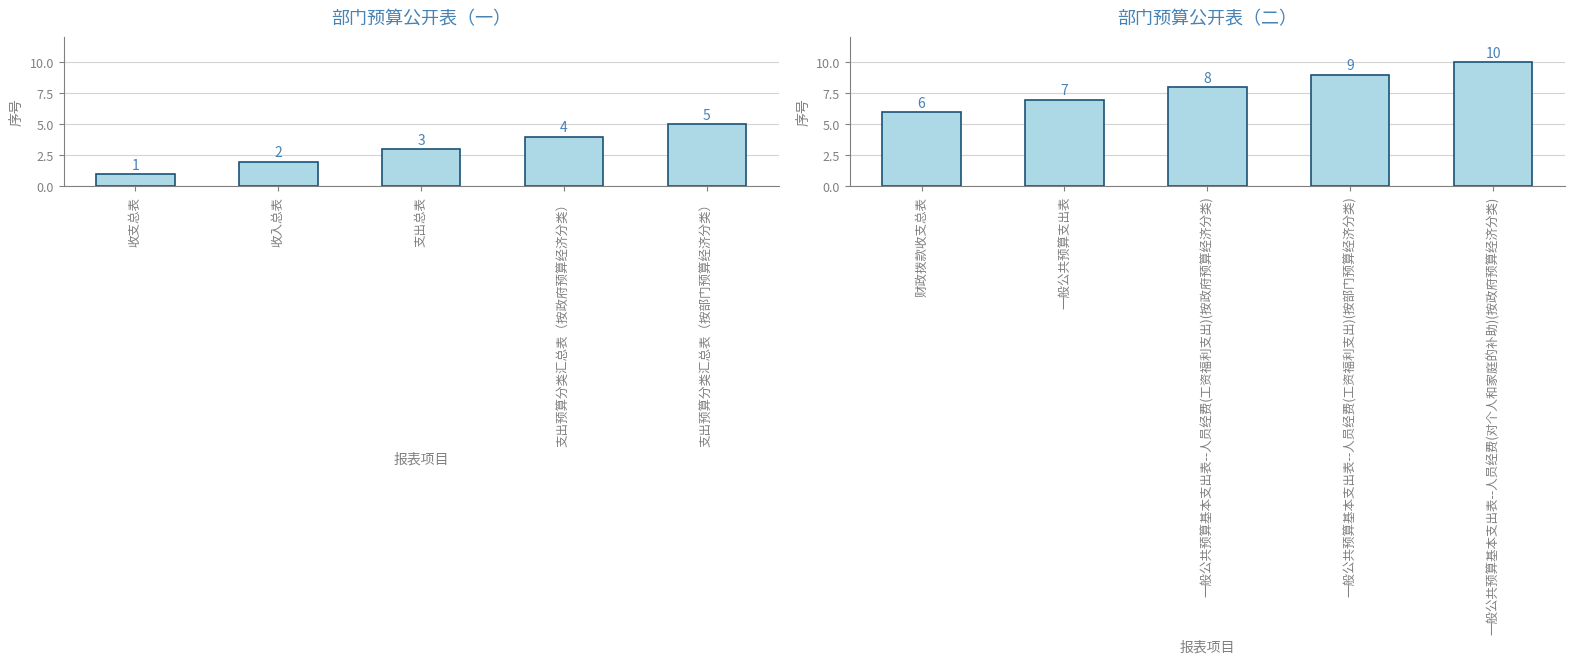

The value of 部门预算公开表（一） at 收入总表 is 3. True or false?

False